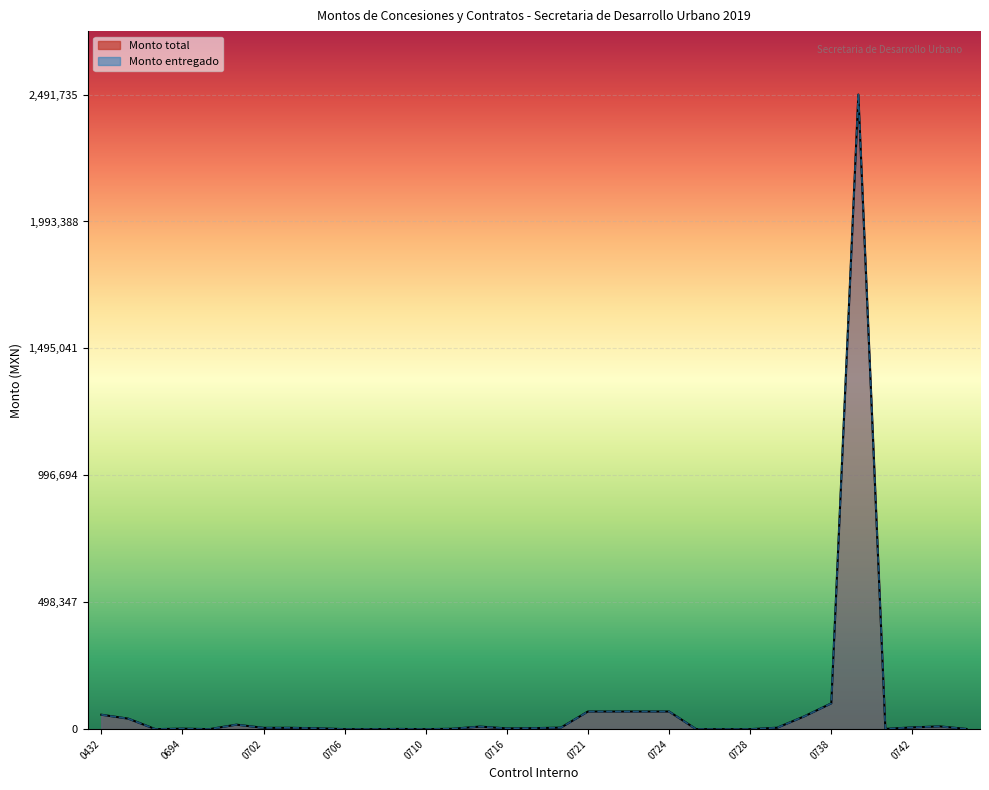

At which category is the sum across all series the highest?

0739